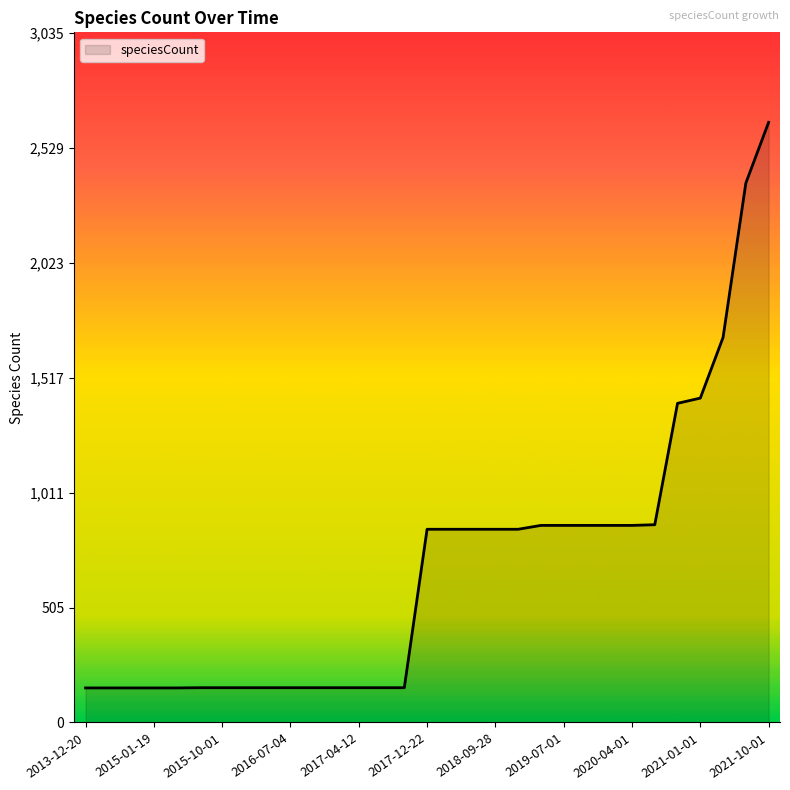

What is the maximum value shown in the chart?

2640